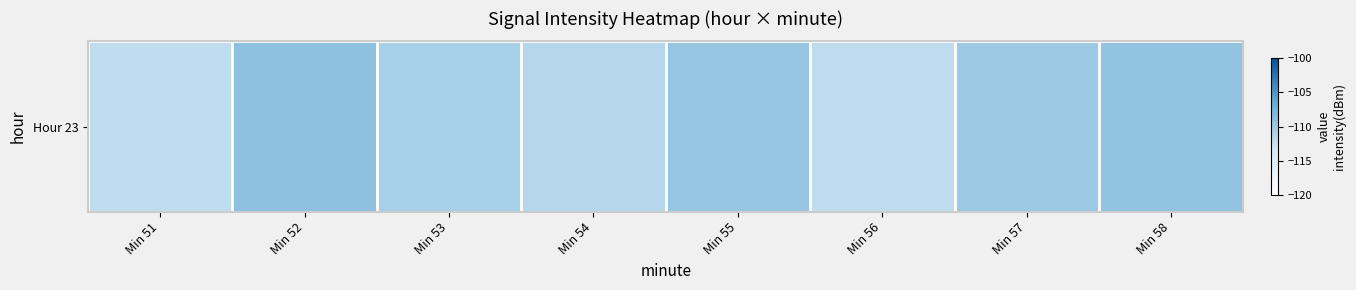

Between Min 58 and Min 57, which is larger?

Min 58